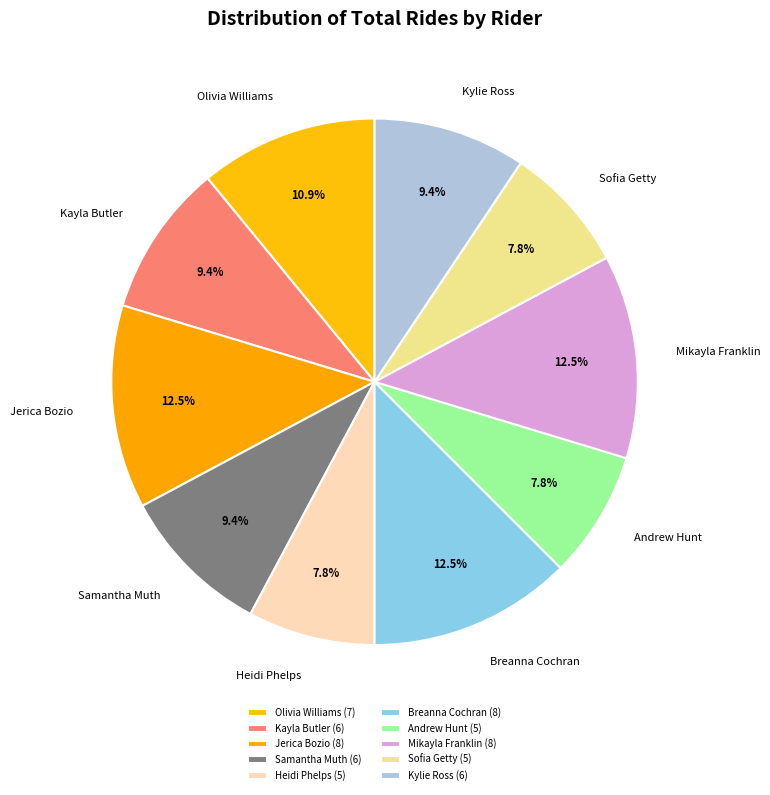

What is the total percentage of Kayla Butler and Olivia Williams?

20.3%